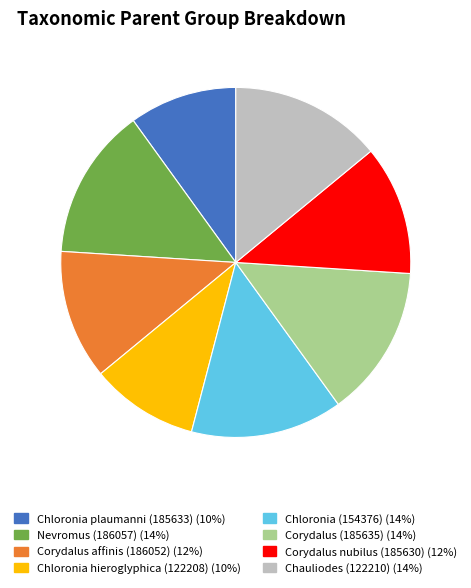

What is the ratio of the value at Corydalus affinis (186052) to the value at Chloronia hieroglyphica (122208)?

1.2